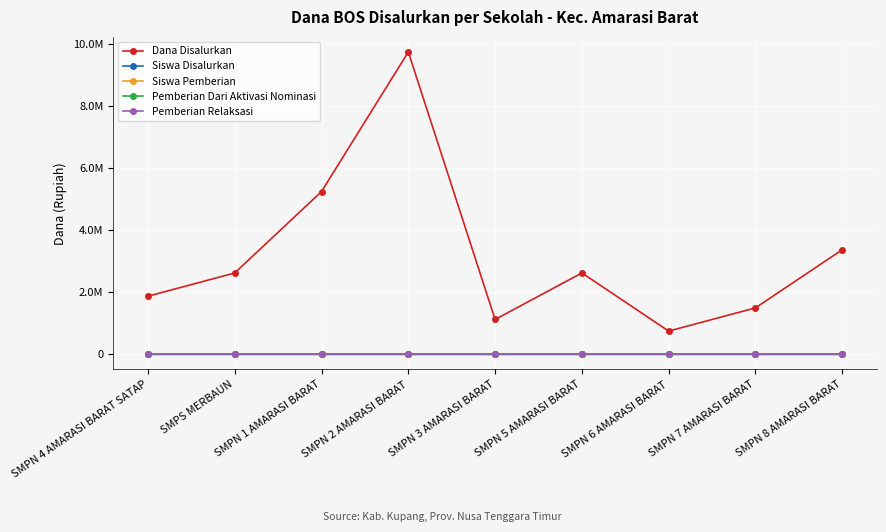

Where does the Siswa Disalurkan series first go above 7?

SMPN 1 AMARASI BARAT